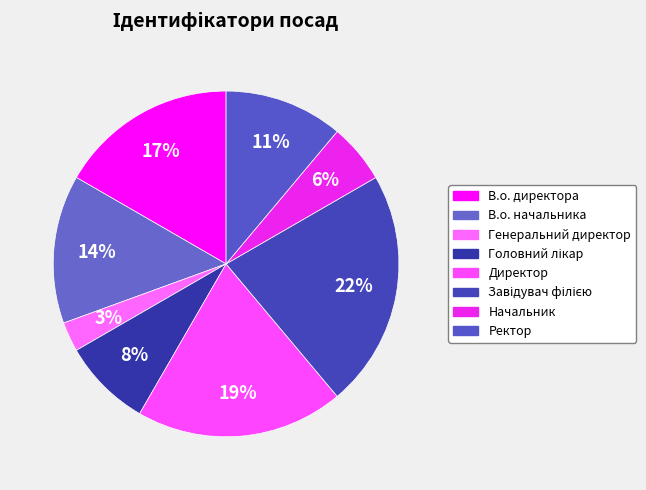

Is it true that В.о. директора is 5% of the pie?

False